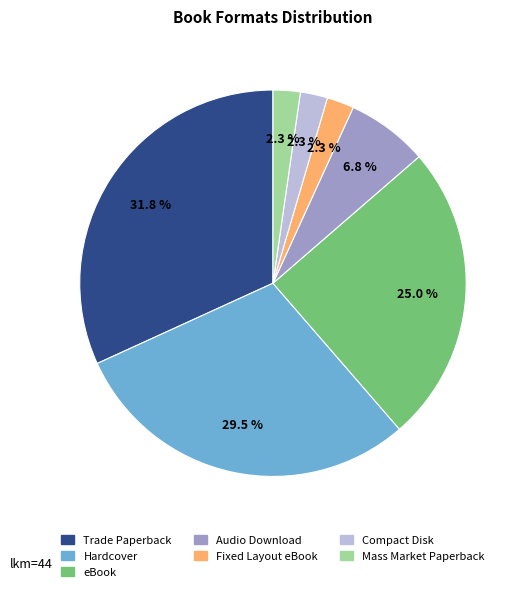

Is there any slice that represents more than half of the pie?

No